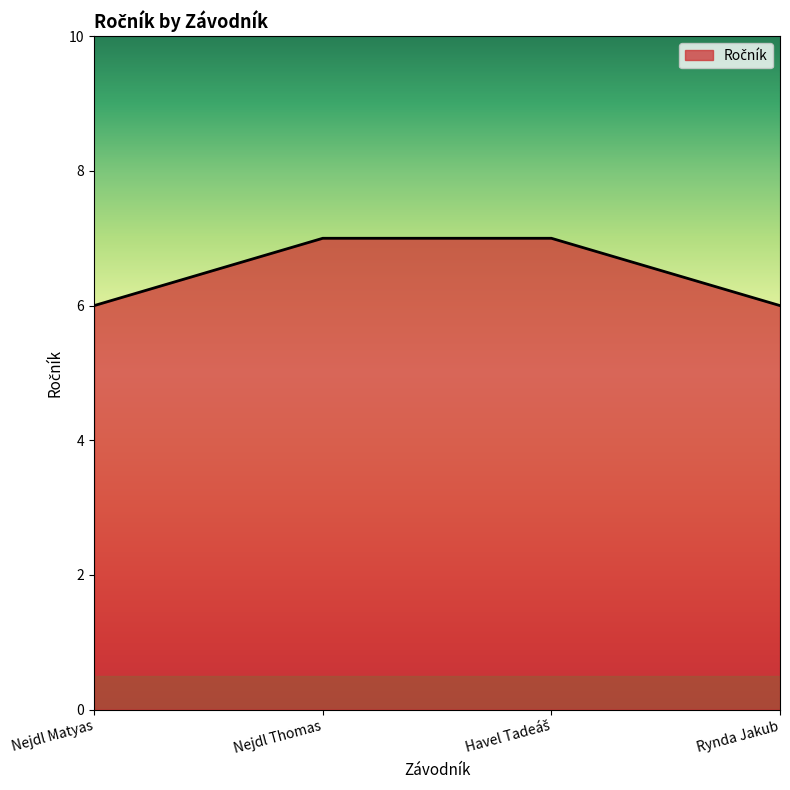

Reading left to right, what are all the values shown in this chart?

6	7	7	6